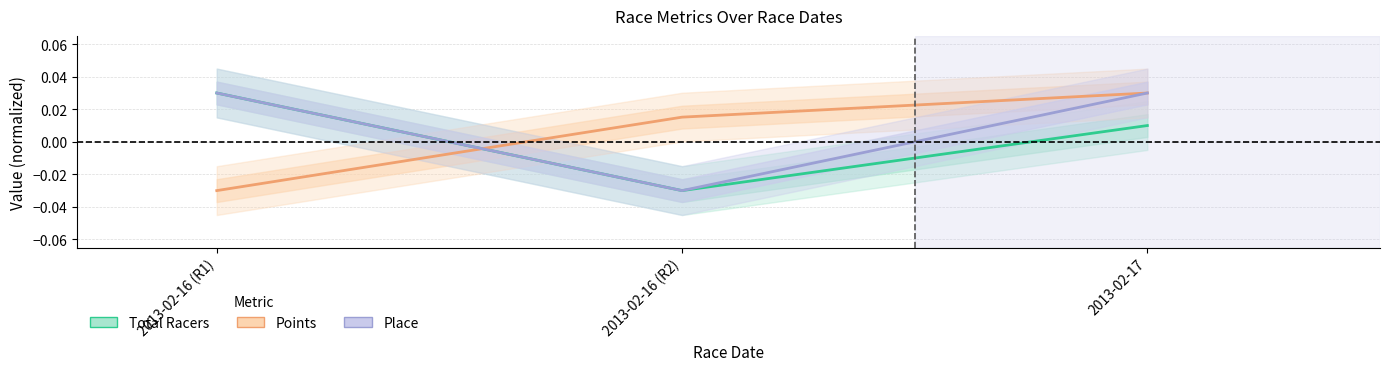

How many data points does each series have?

3